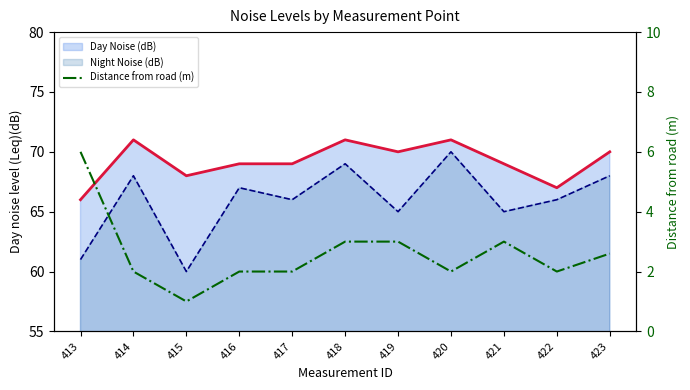

How many interior local valleys (lower than both neighbors) does the data have?

3